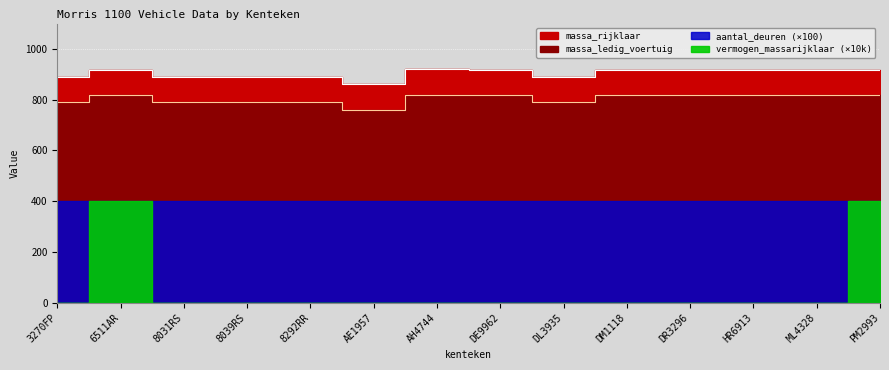

True or false: massa_ledig_voertuig and massa_rijklaar intersect in this chart.

False